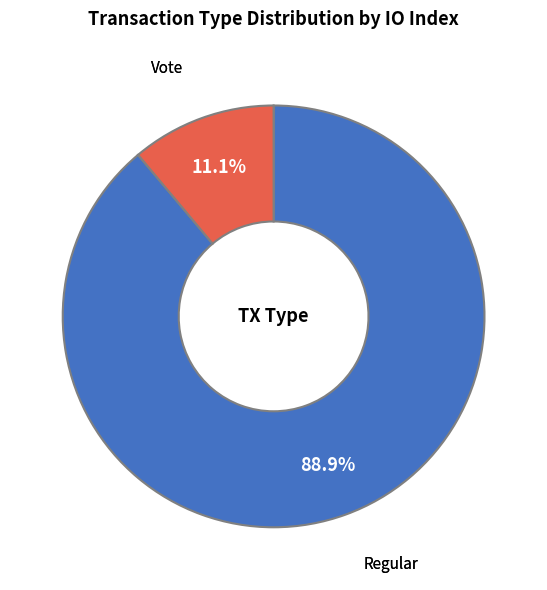

Is there a majority slice in this chart?

Yes